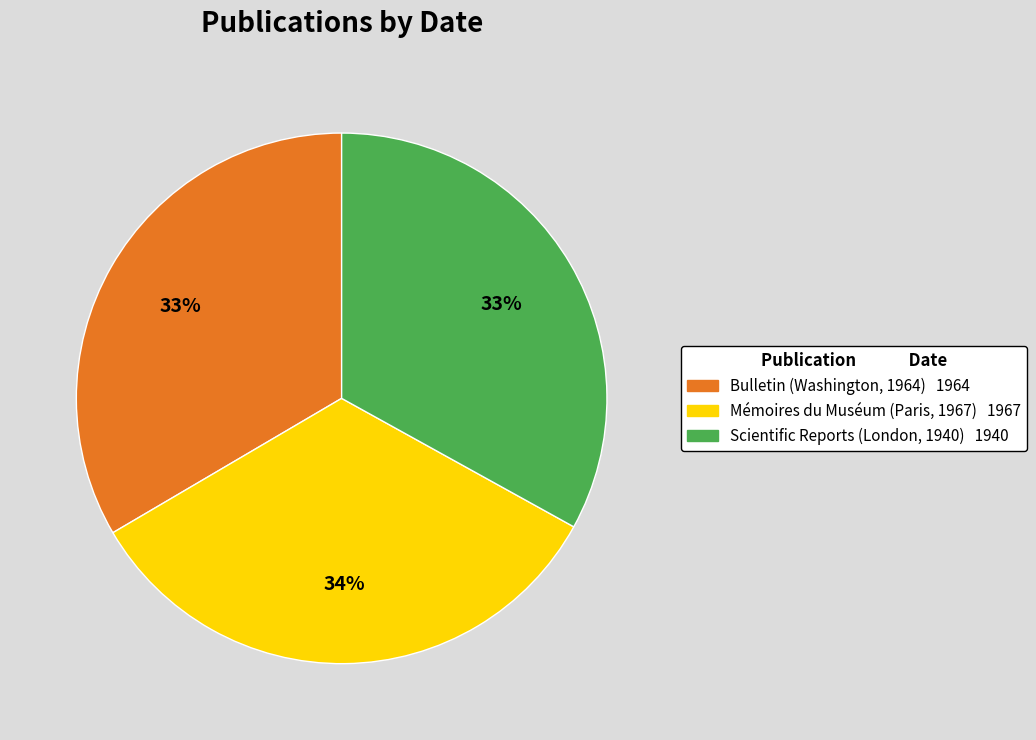

Does any single category account for the majority?

No